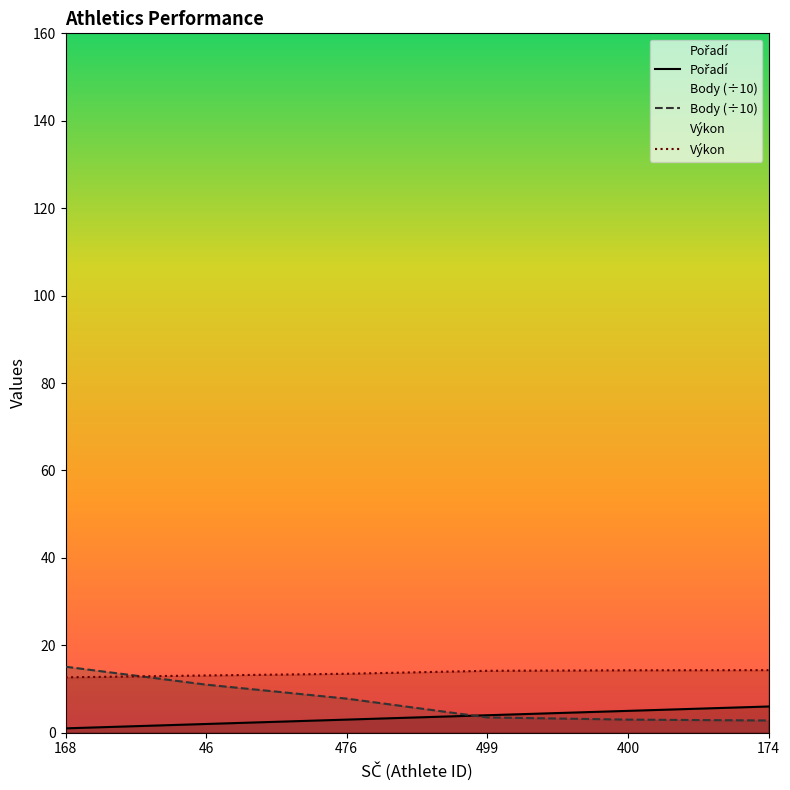

True or false: Výkon and Pořadí intersect in this chart.

False